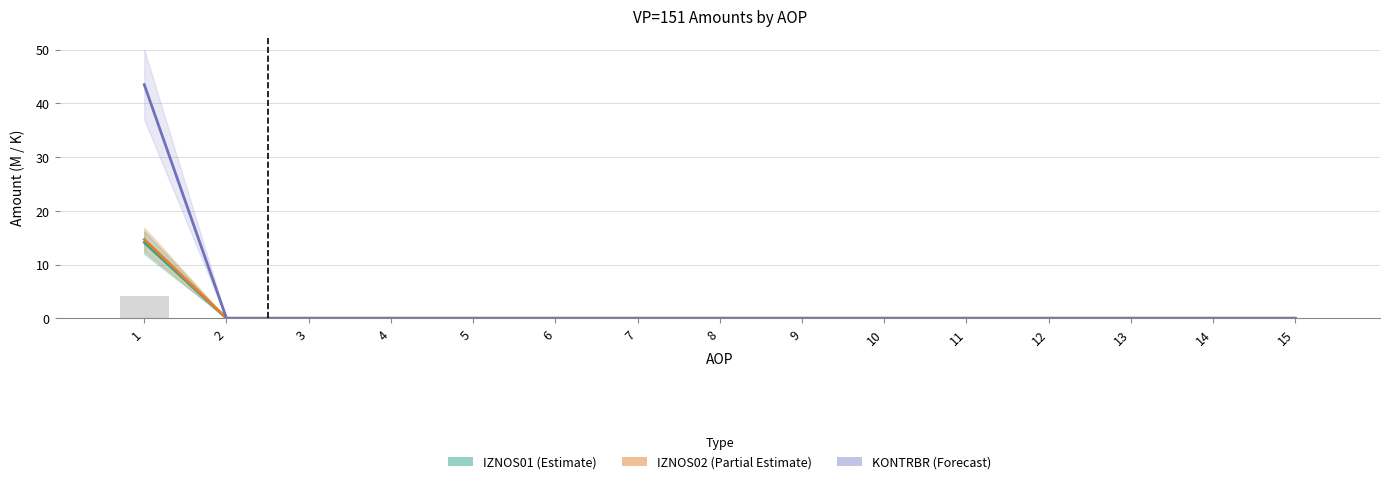

Between 5 and 12, which is larger?

5